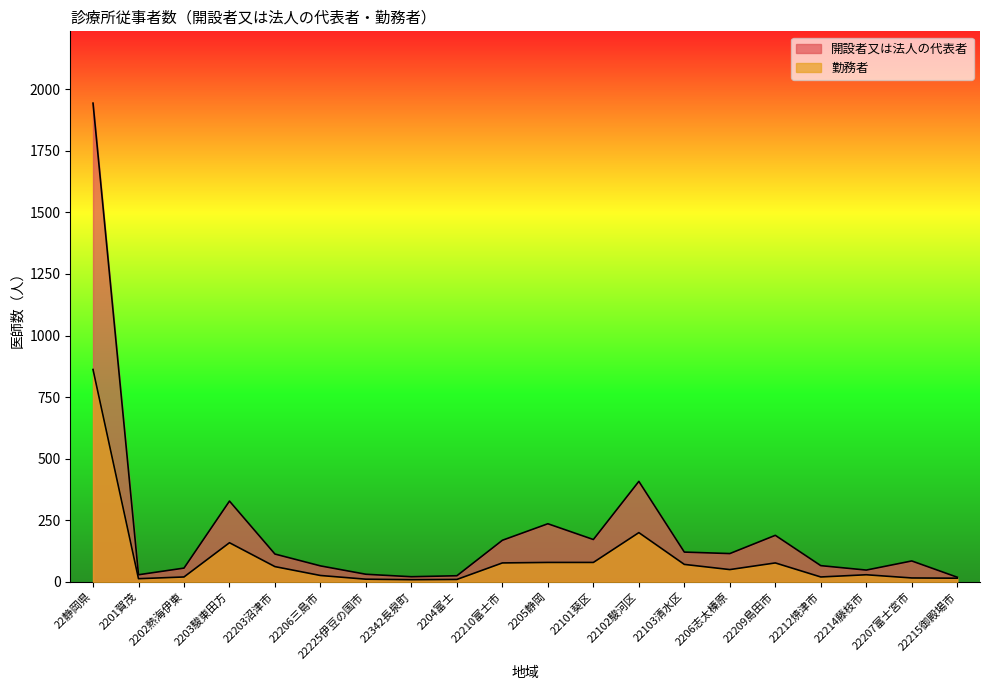

True or false: 勤務者 and 開設者又は法人の代表者 cross at least once.

False